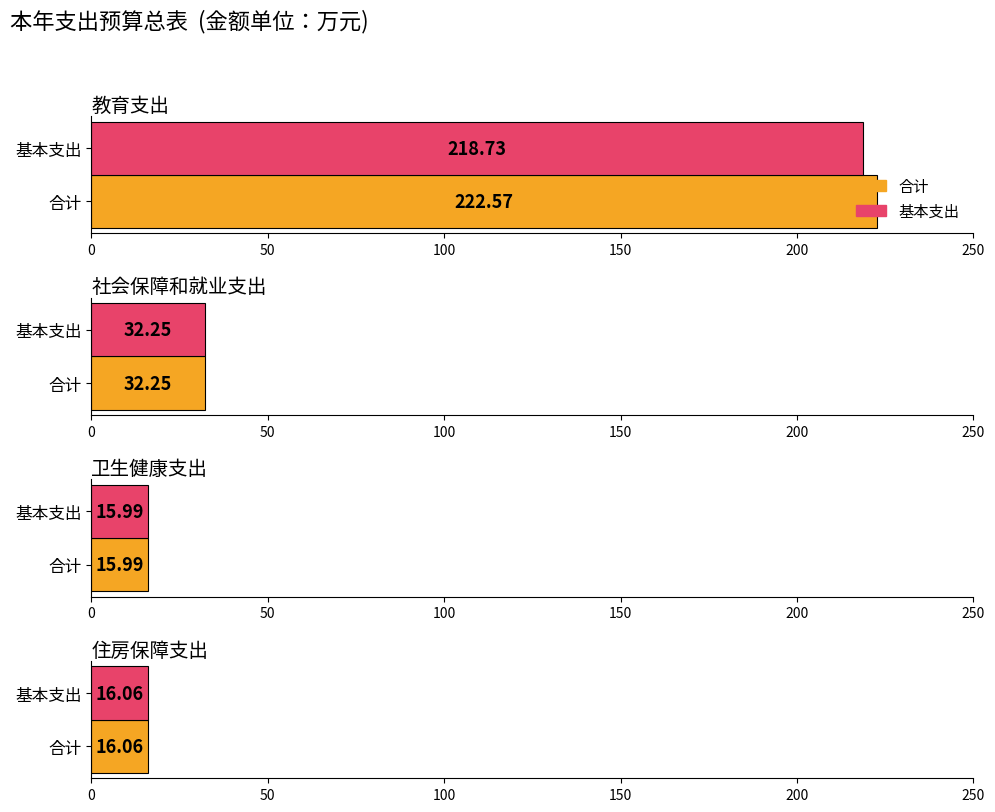

Reading left to right, transcribe all the data shown in this chart.

合计: 教育支出=222.6	社会保障和就业支出=32.2	卫生健康支出=16.0	住房保障支出=16.1
基本支出: 教育支出=218.7	社会保障和就业支出=32.2	卫生健康支出=16.0	住房保障支出=16.1